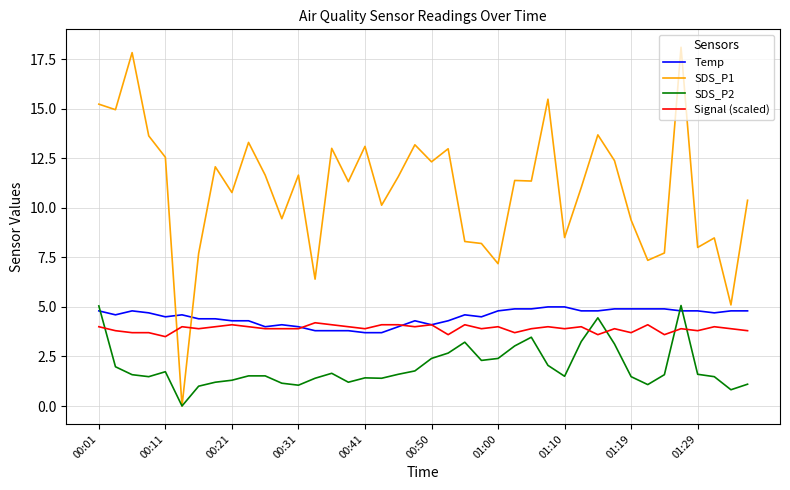

Which series has the largest range (max minus min)?

SDS_P1